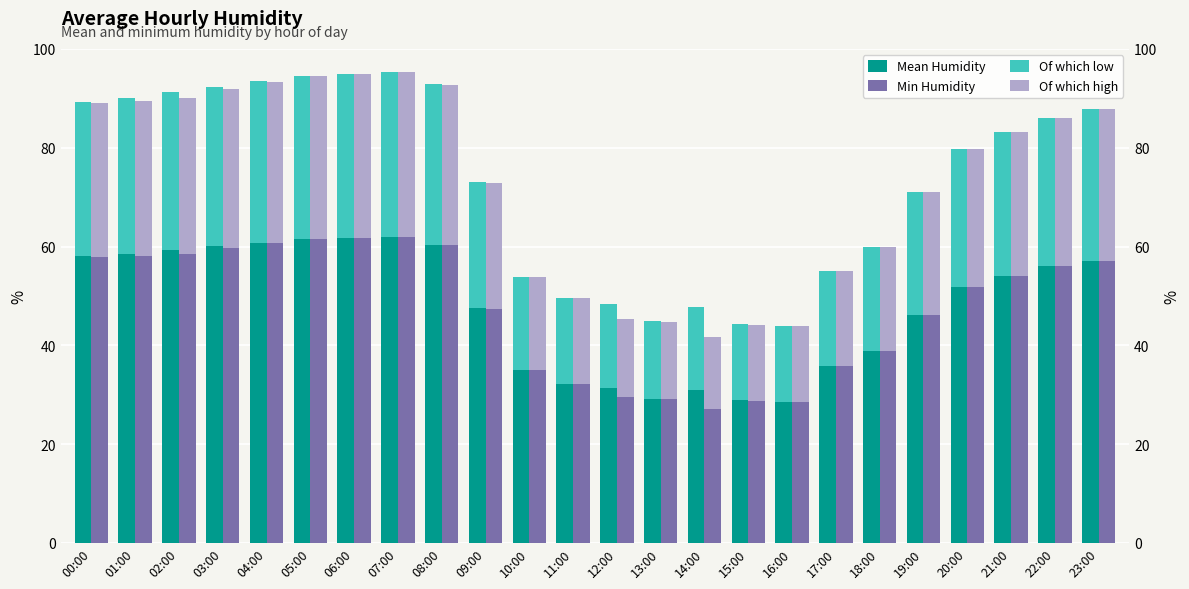

Which has a higher value, 15:00 or 20:00?

20:00